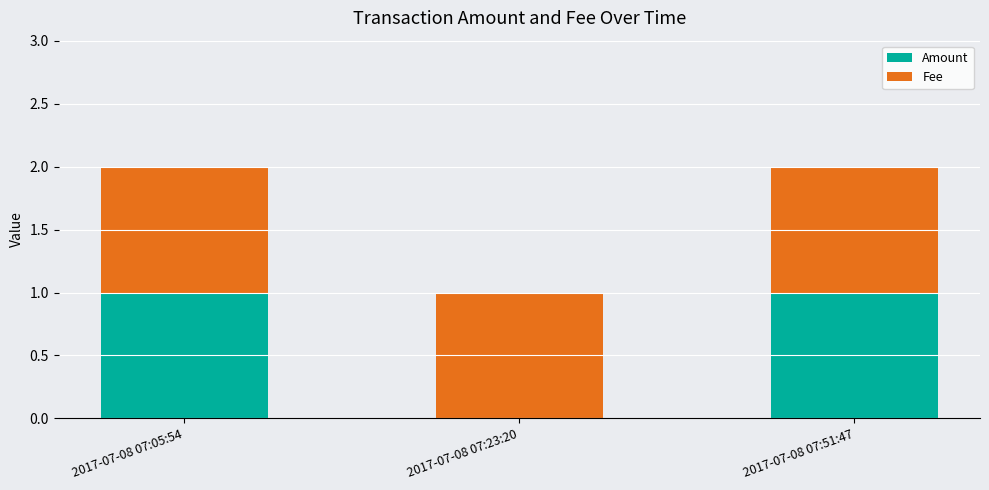

Where is Amount nearest to the value 0?

2017-07-08 07:23:20